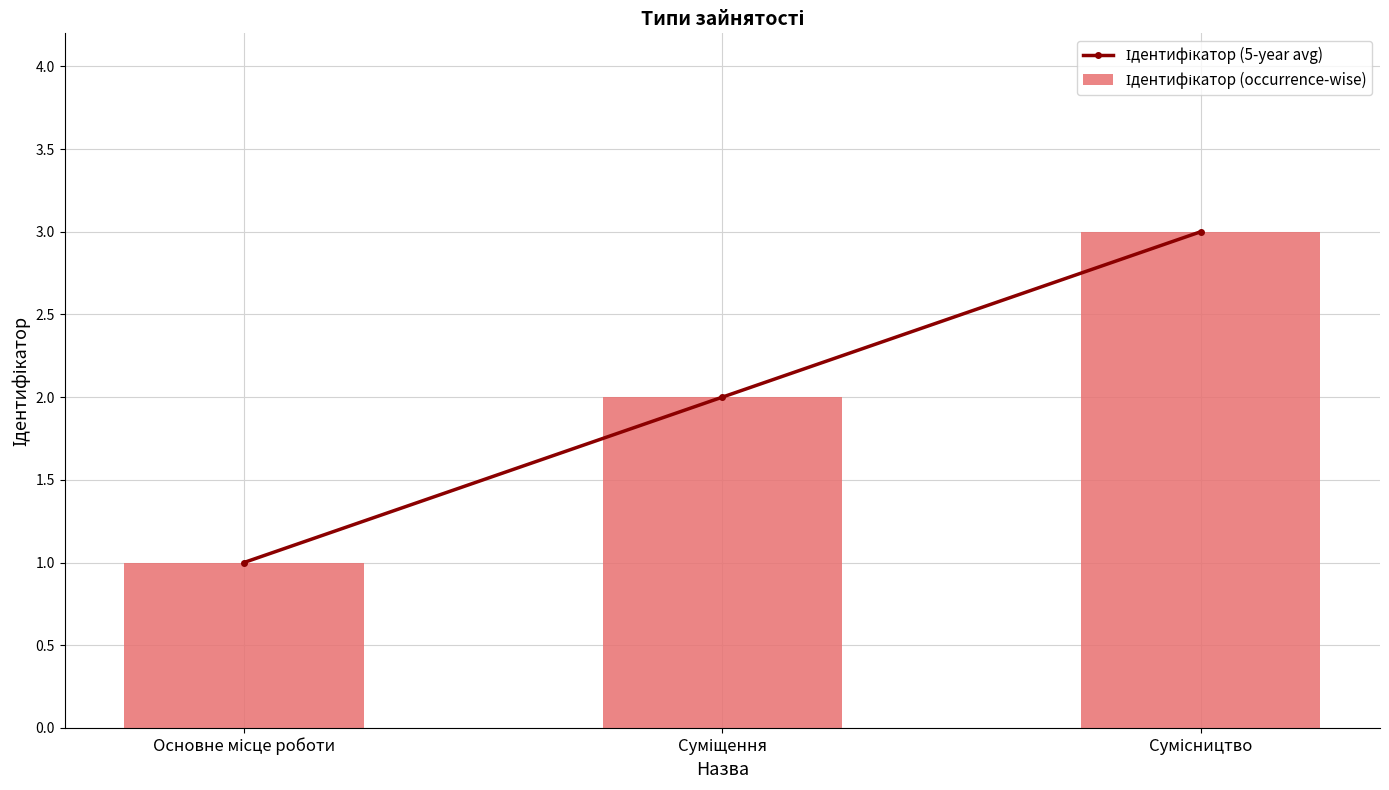

Reading left to right, what are all the values shown in this chart?

Ідентифікатор (5-year avg): 1	2	3
Ідентифікатор (occurrence-wise): 1	2	3